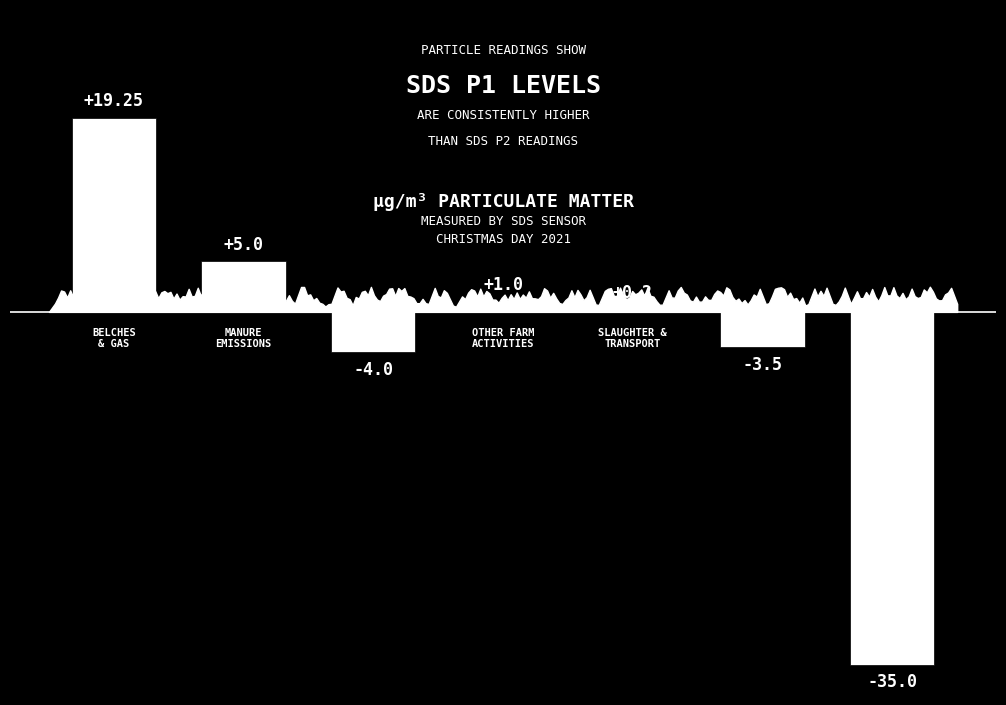

How many distinct data groups are displayed?

1